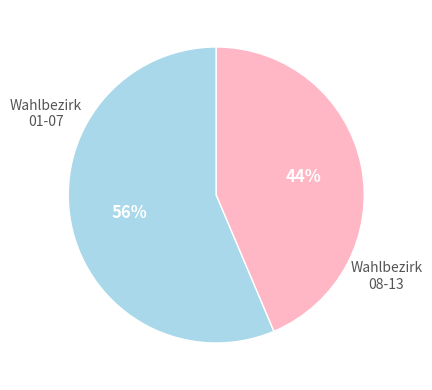

To the nearest percent, what is the average slice percentage?

50%